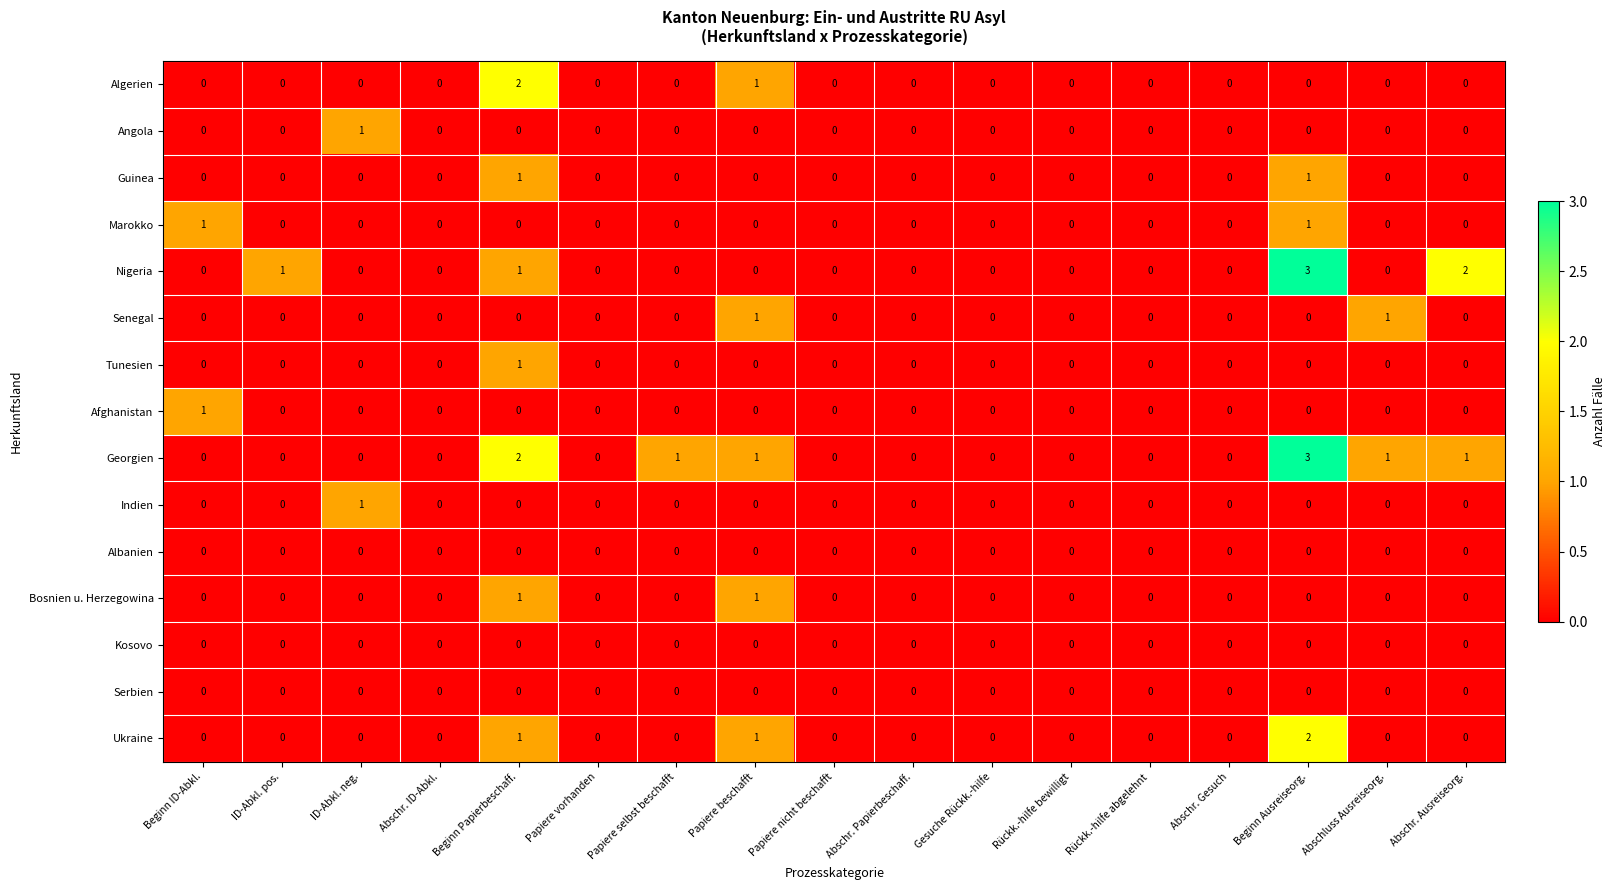

The value of Senegal at Abschr. Gesuch is 0. True or false?

True